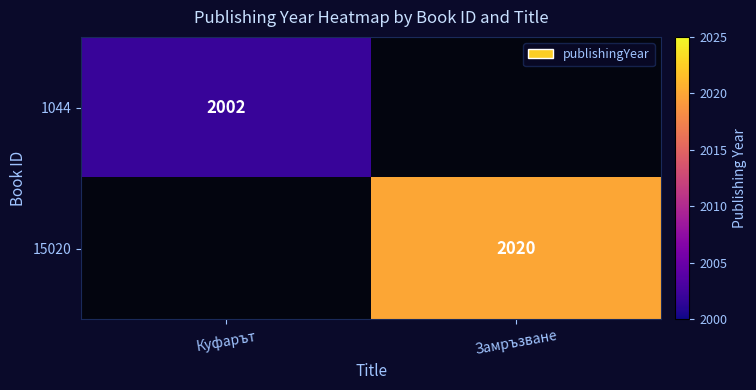

Is the value of 1044 at Куфарът greater than the value of 15020 at Замръзване?

No